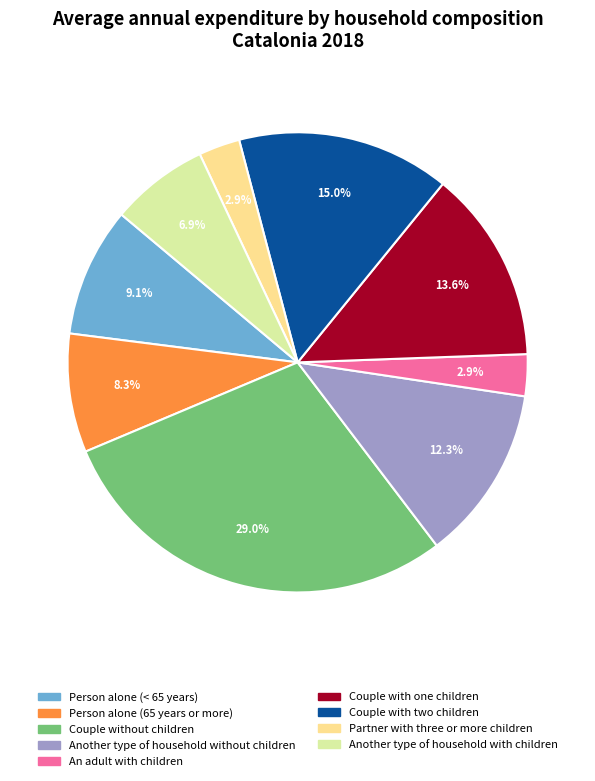

To the nearest percent, what is the average slice percentage?

11%